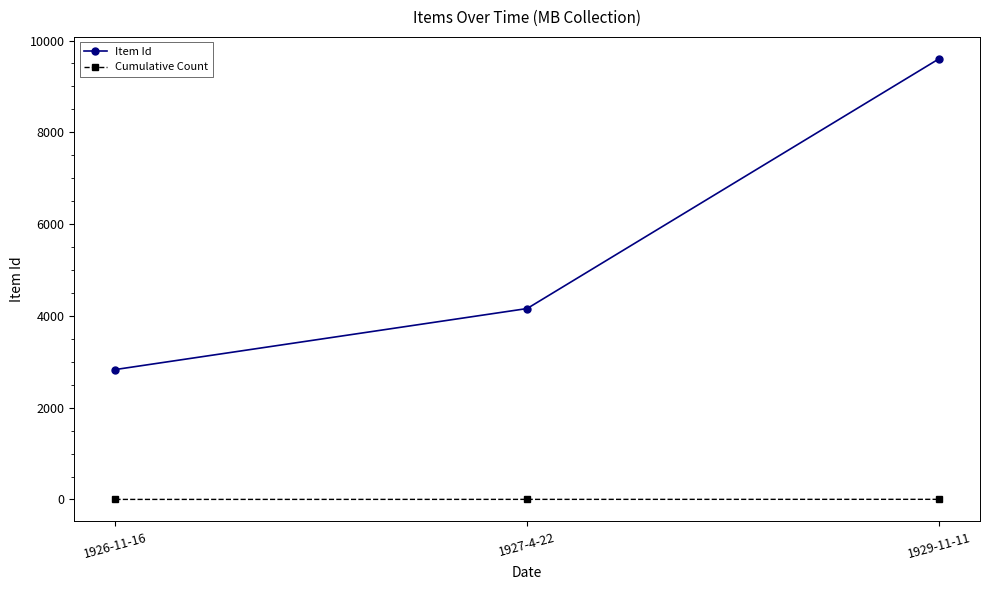

At which label is Item Id closest to 6215?

1927-4-22